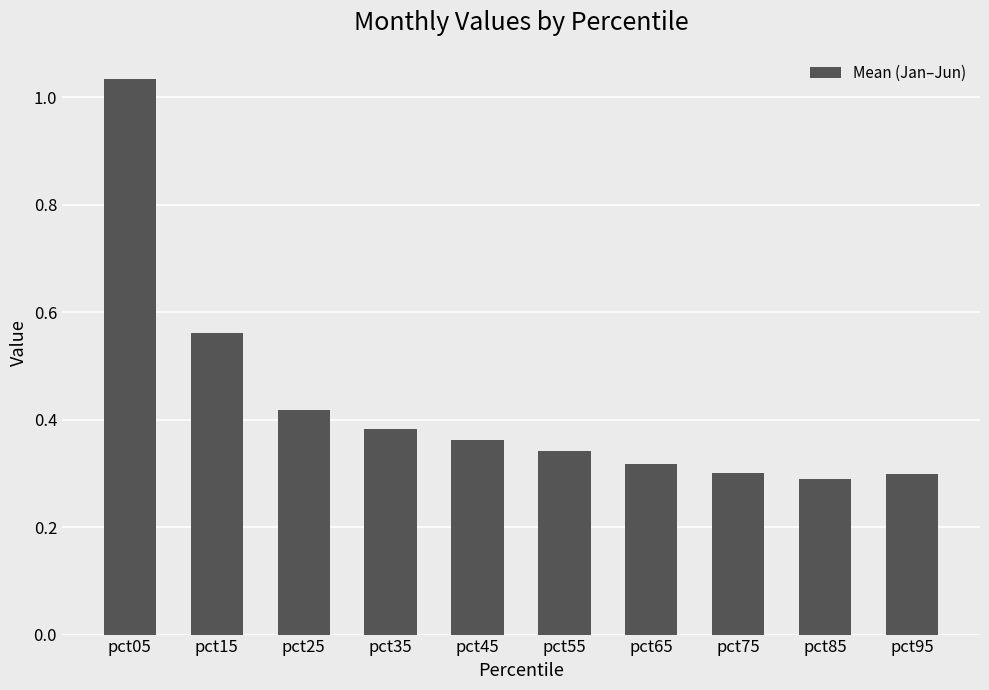

Between pct45 and pct85, which is larger?

pct45